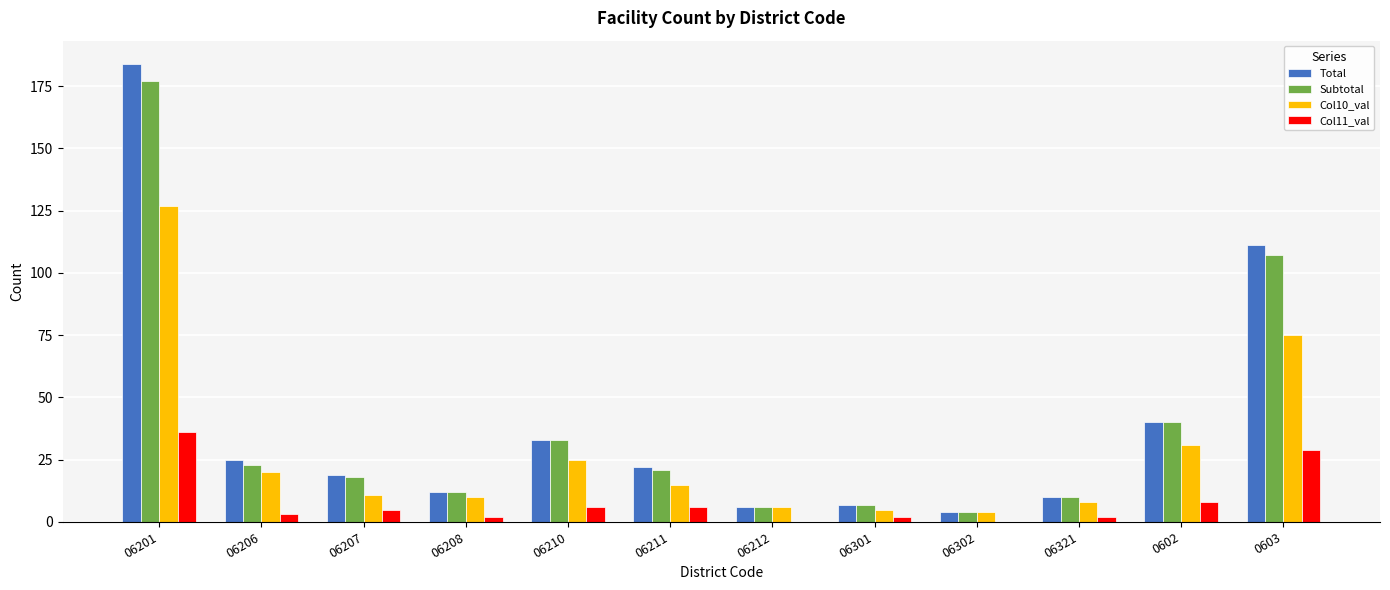

Reading right to left, extract all data points from this chart.

Total: 0603=111	0602=40	06321=10	06302=4	06301=7	06212=6	06211=22	06210=33	06208=12	06207=19	06206=25	06201=184
Subtotal: 0603=107	0602=40	06321=10	06302=4	06301=7	06212=6	06211=21	06210=33	06208=12	06207=18	06206=23	06201=177
Col10_val: 0603=75	0602=31	06321=8	06302=4	06301=5	06212=6	06211=15	06210=25	06208=10	06207=11	06206=20	06201=127
Col11_val: 0603=29	0602=8	06321=2	06302=0	06301=2	06212=0	06211=6	06210=6	06208=2	06207=5	06206=3	06201=36